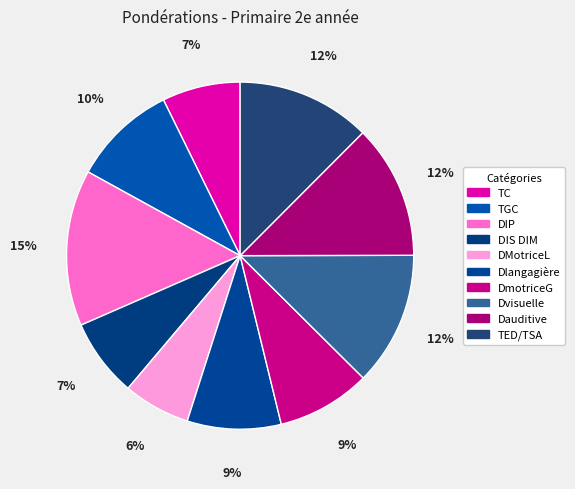

Does Dauditive represent more than half of the total?

No